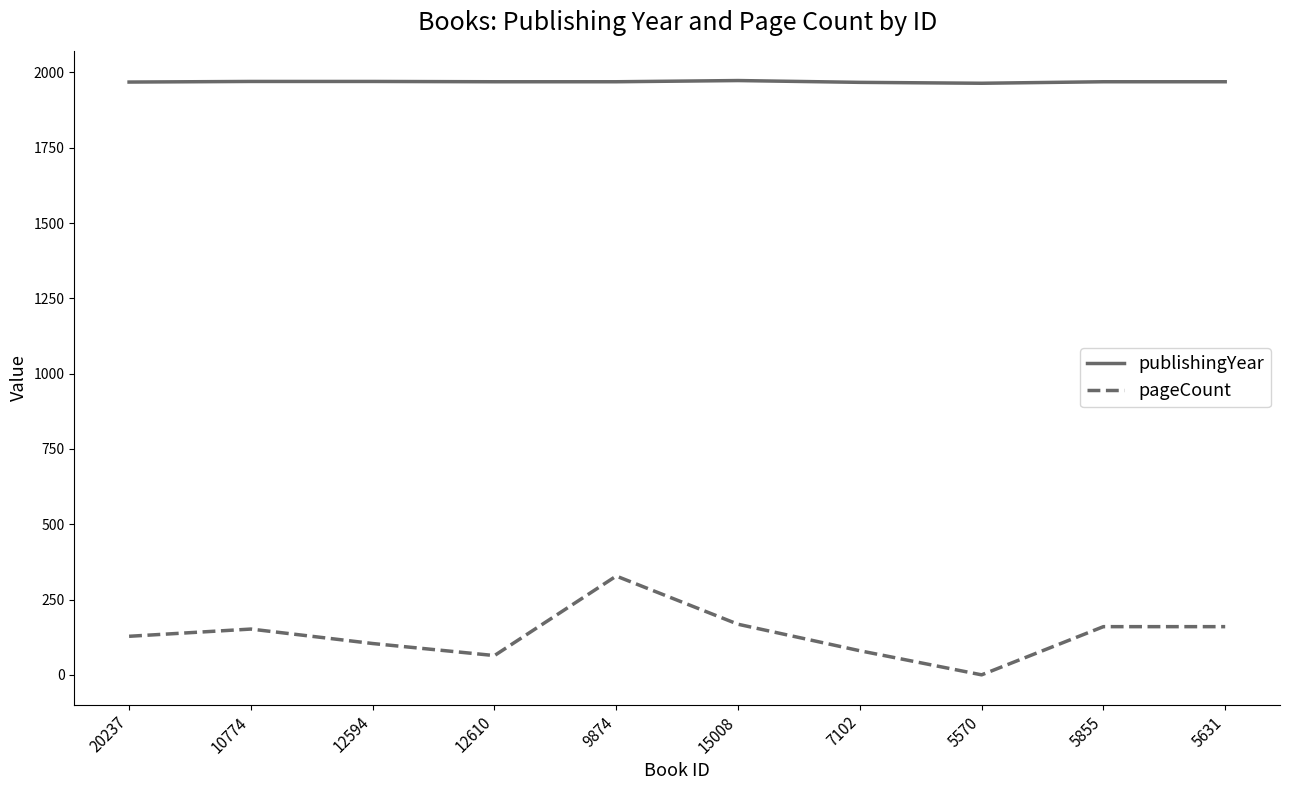

True or false: publishingYear and pageCount intersect in this chart.

False